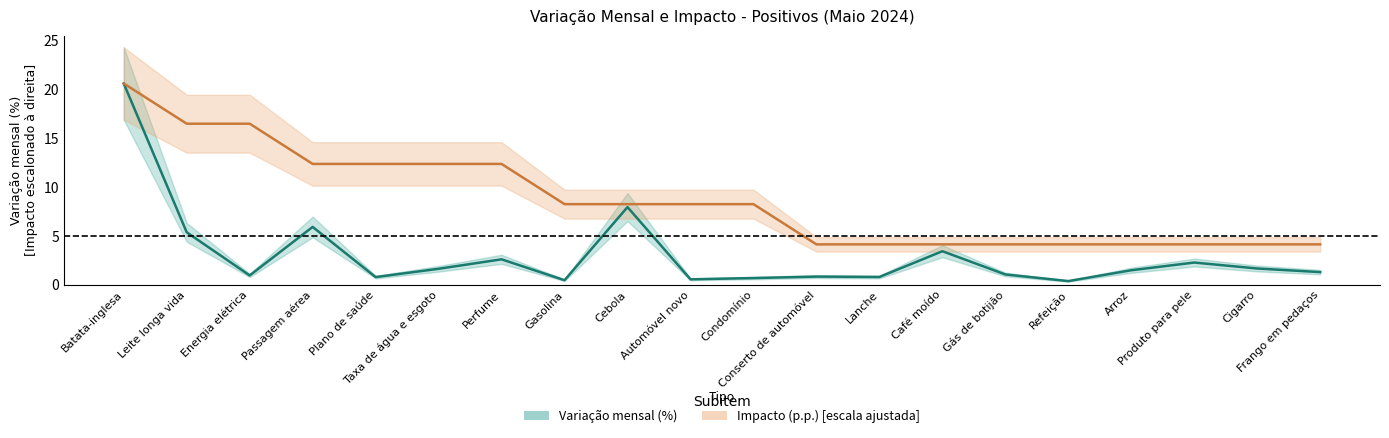

True or false: Impacto (p.p.) has more than 2 points higher than both neighbors.

False